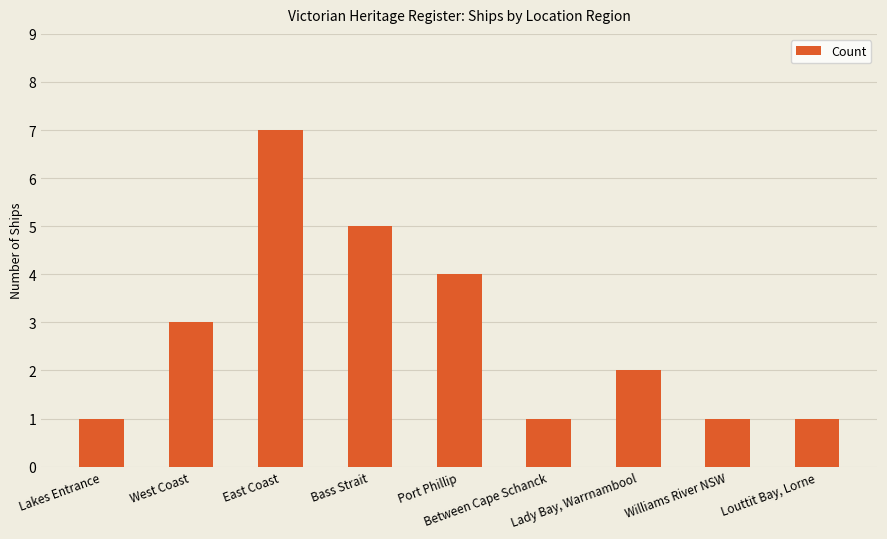

What is the maximum value shown in the chart?

7